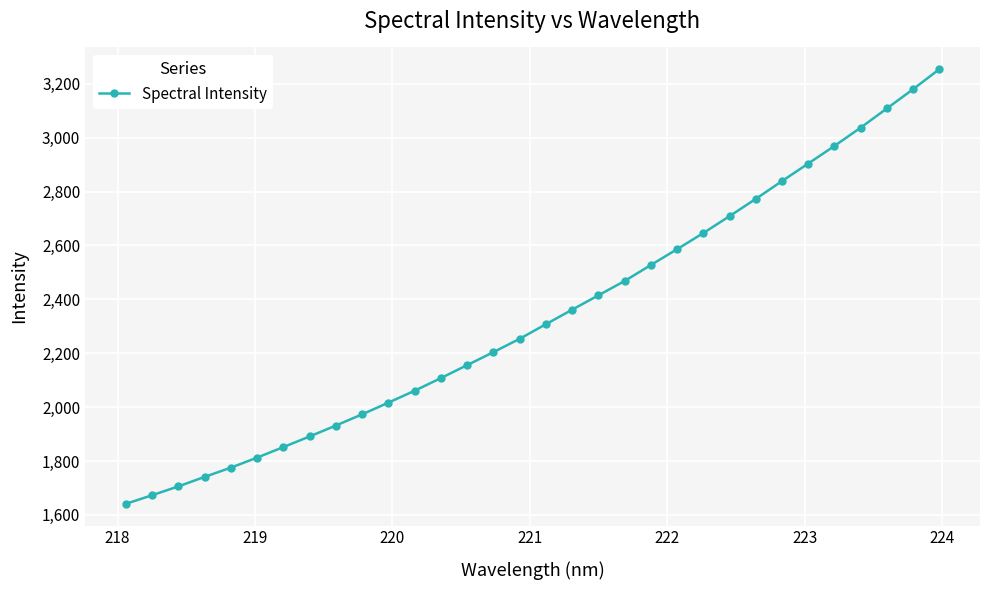

Is this an area chart (filled region under the line)?

No